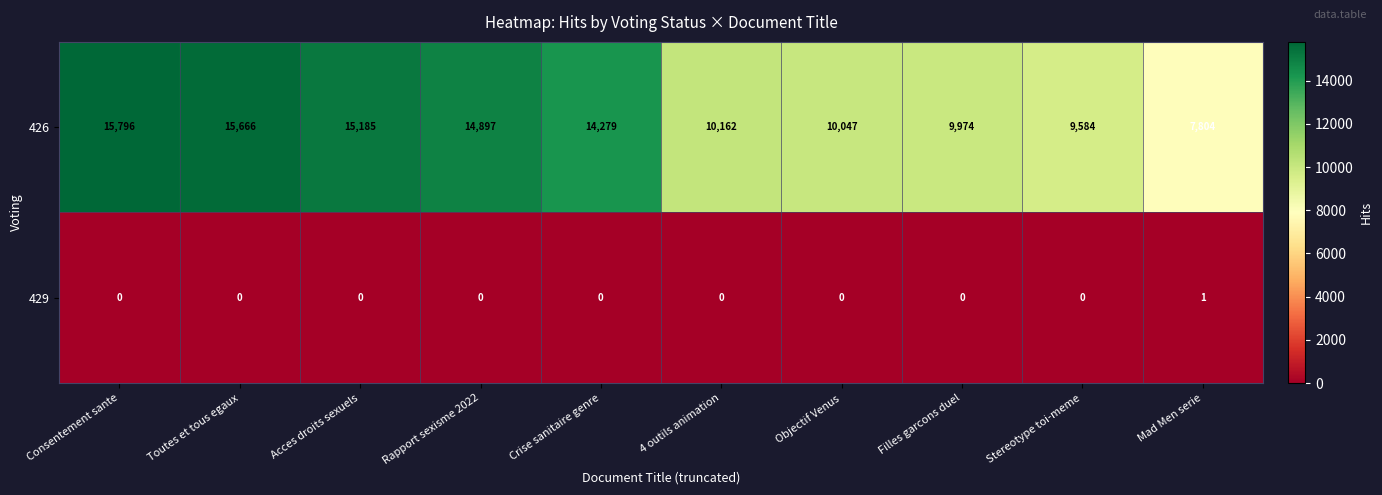

At how many categories does at least one series exceed 7777?

10